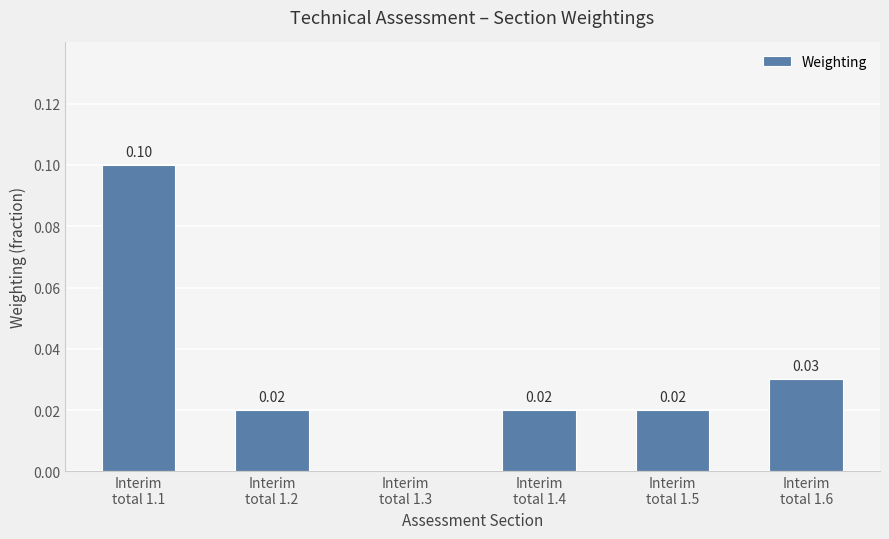

Reading left to right, extract all data points from this chart.

Interim
total 1.1=0.1	Interim
total 1.2=0.0	Interim
total 1.3=0.0	Interim
total 1.4=0.0	Interim
total 1.5=0.0	Interim
total 1.6=0.0